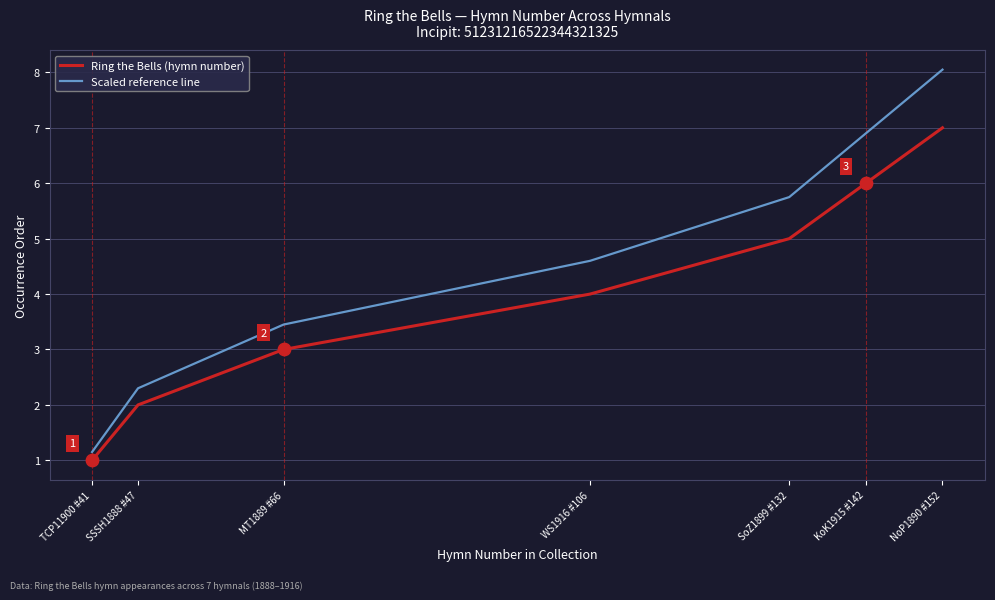

Which series has the largest total across all categories?

Scaled reference line